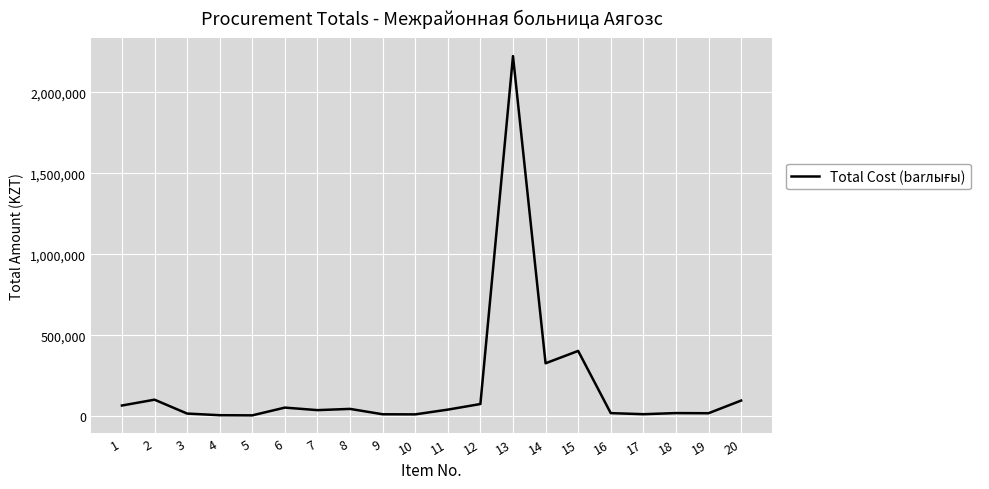

The chart shows a value of 12200 at 10. True or false?

True